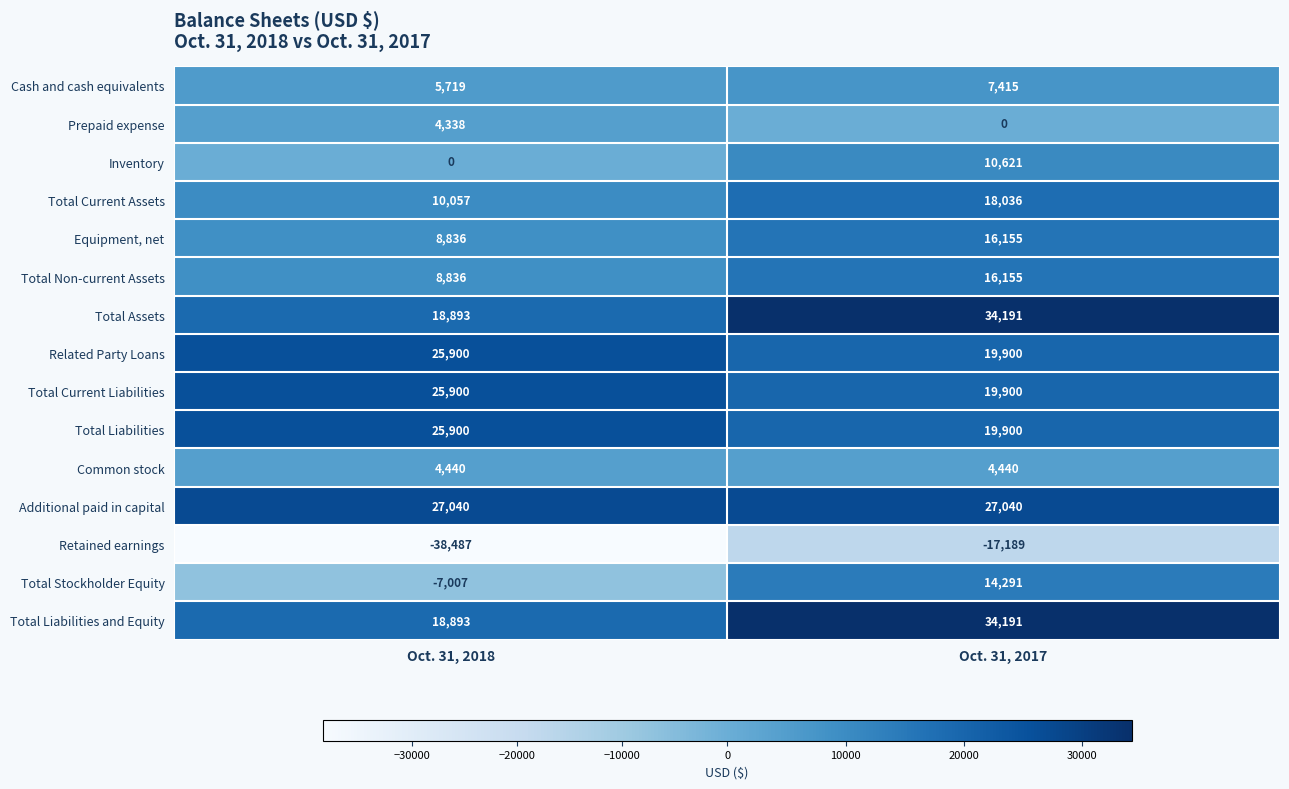

At how many categories does at least one series exceed 5128?

2